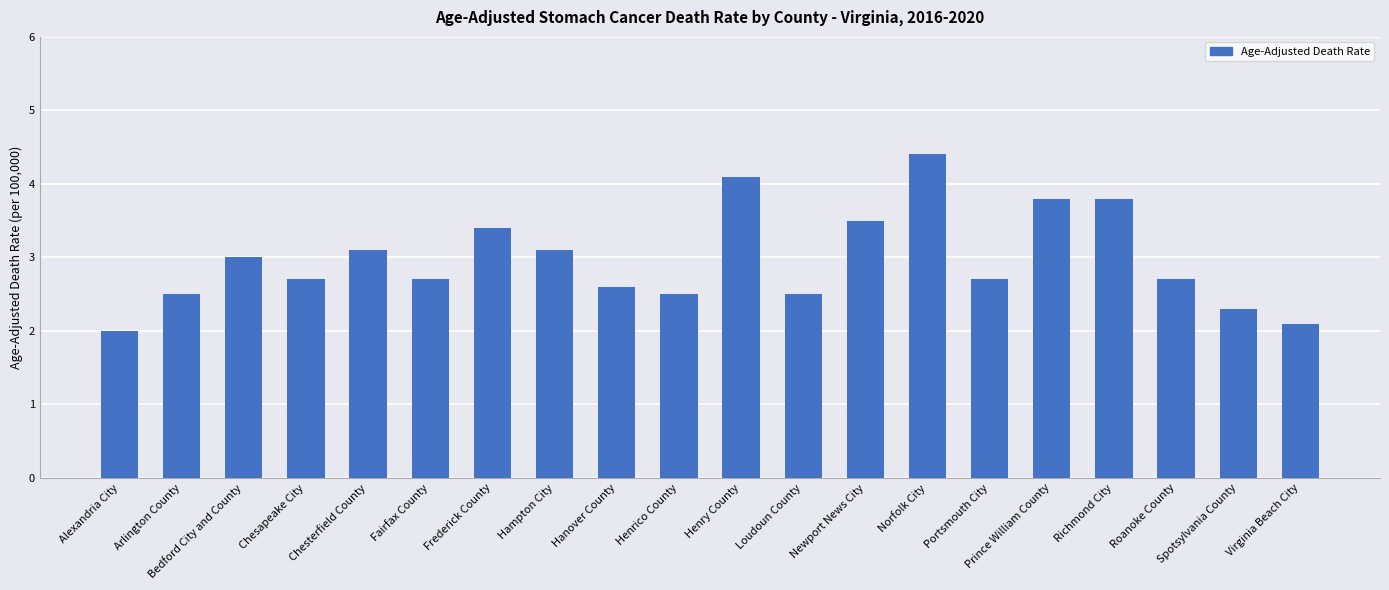

What is the greatest value displayed?

4.4